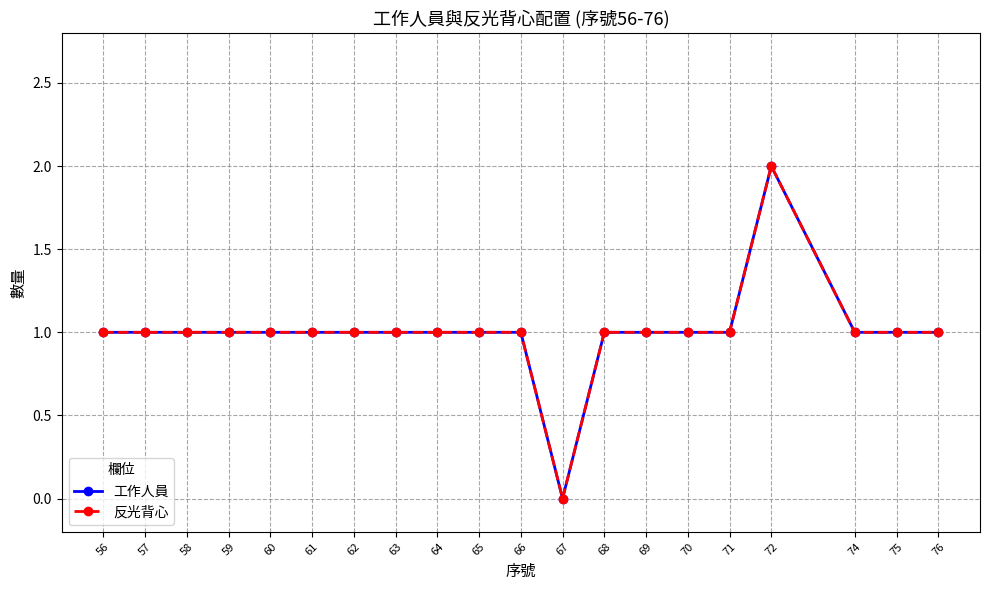

At how many categories does at least one series exceed 1?

1